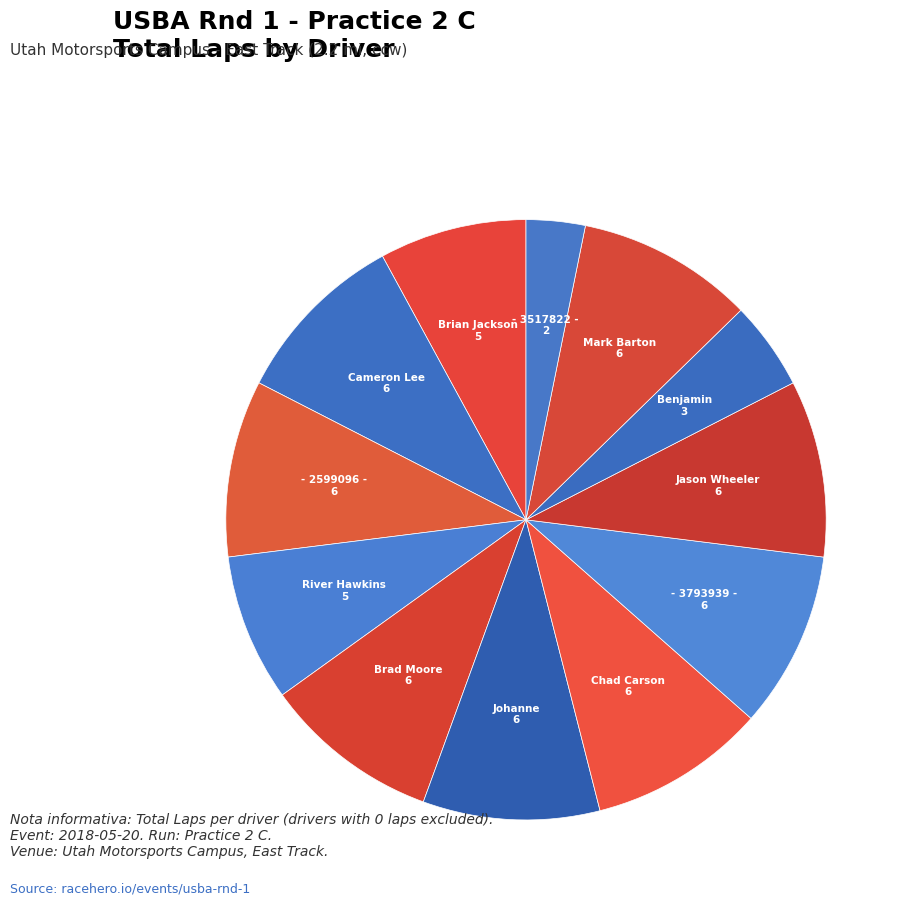

How many slices are in this pie chart?

12